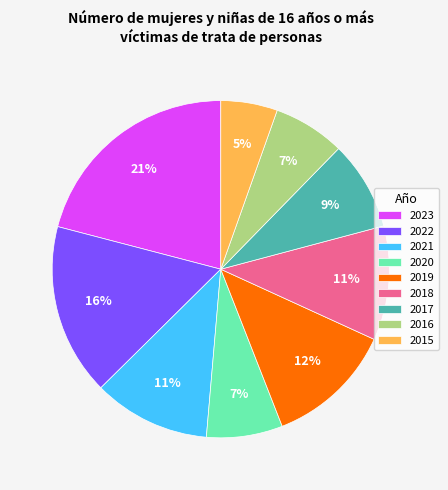

Which slice is the smallest?

2015